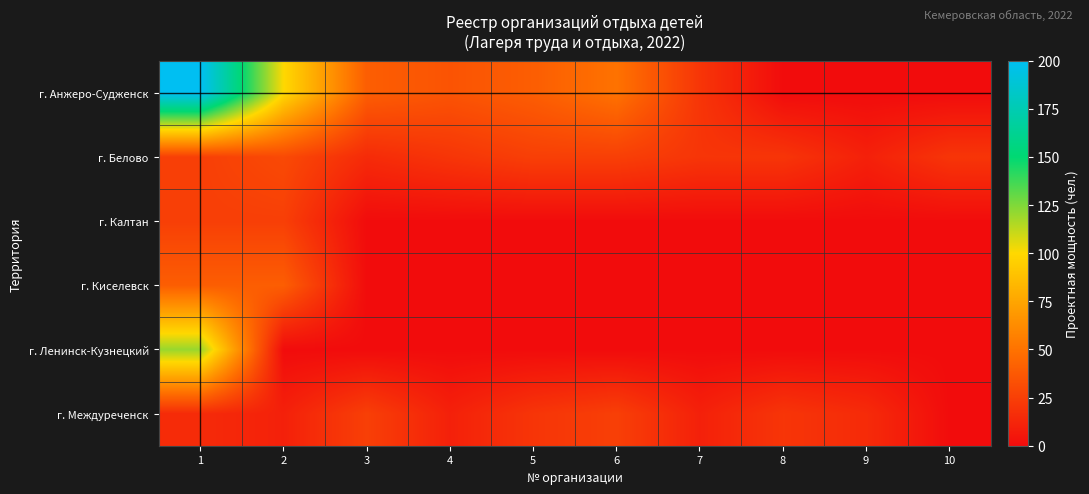

What is the spread (max minus min) of values at 4?

35